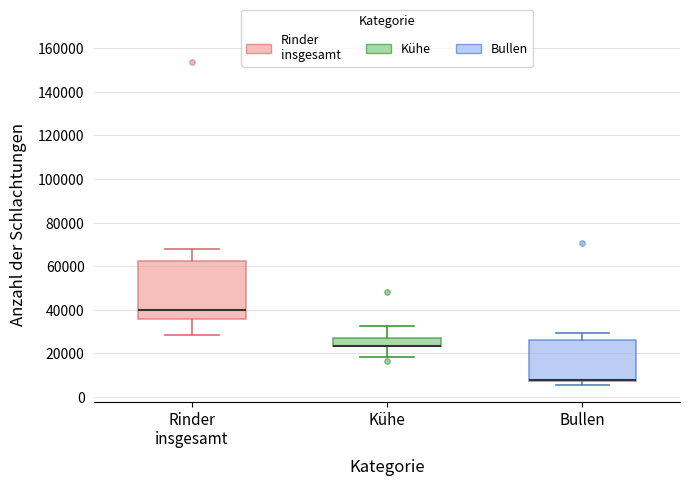

Reading left to right, read every box against the y-axis: the position of its median line, the range the box covers, and the ends of its whiskers. The values are not printed on the chart, so give them approximately, as read against the axis.

Rinder insgesamt: median 40000, box 36000 to 62000, whiskers 28000 to 68000
Kühe: median 24000 (drawn on the box's lower edge), box 24000 to 28000, whiskers 18000 to 32000
Bullen: median 8000 (drawn on the box's lower edge), box 8000 to 26000, whiskers 6000 to 30000